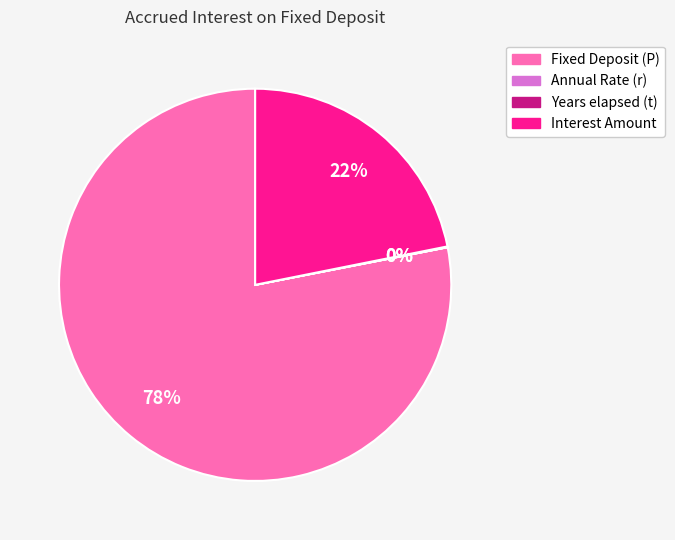

Which slice is the largest?

Fixed Deposit (P)